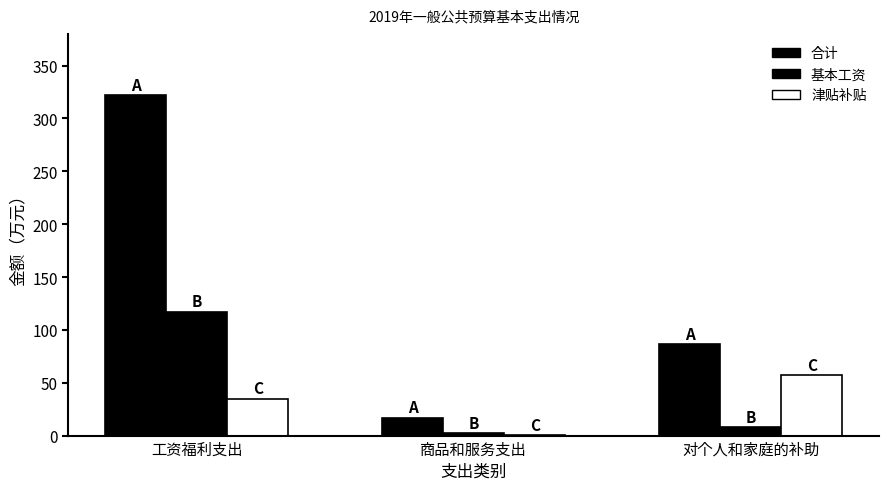

Rank the series by their maximum value, from lowest to highest.

津贴补贴, 基本工资, 合计